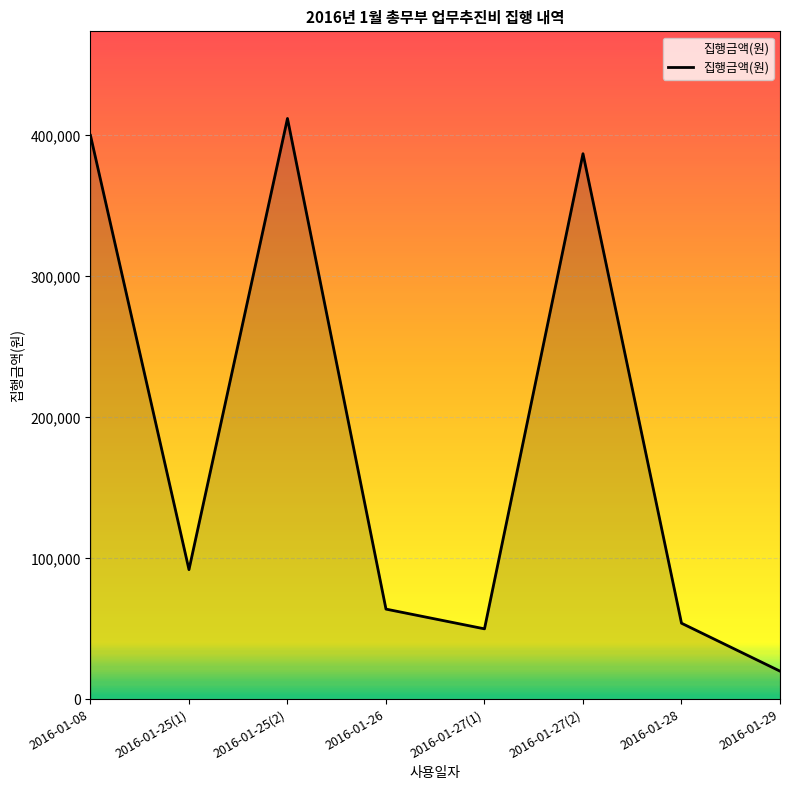

What is the change in value from 2016-01-27(1) to 2016-01-28?

+4000